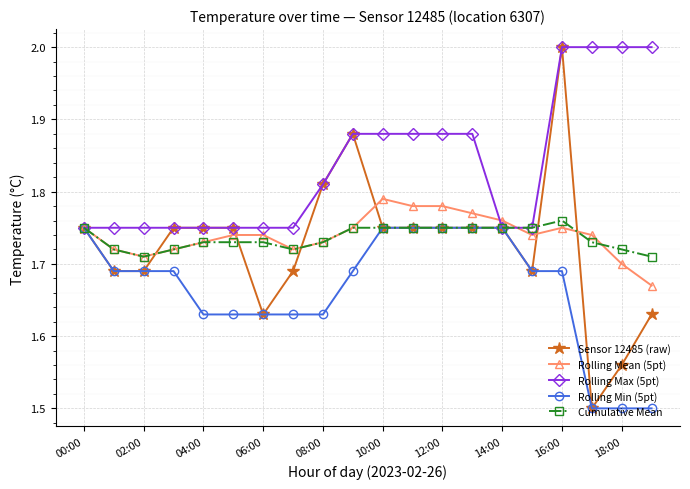

Which series has the widest spread of values?

Sensor 12485 (raw)